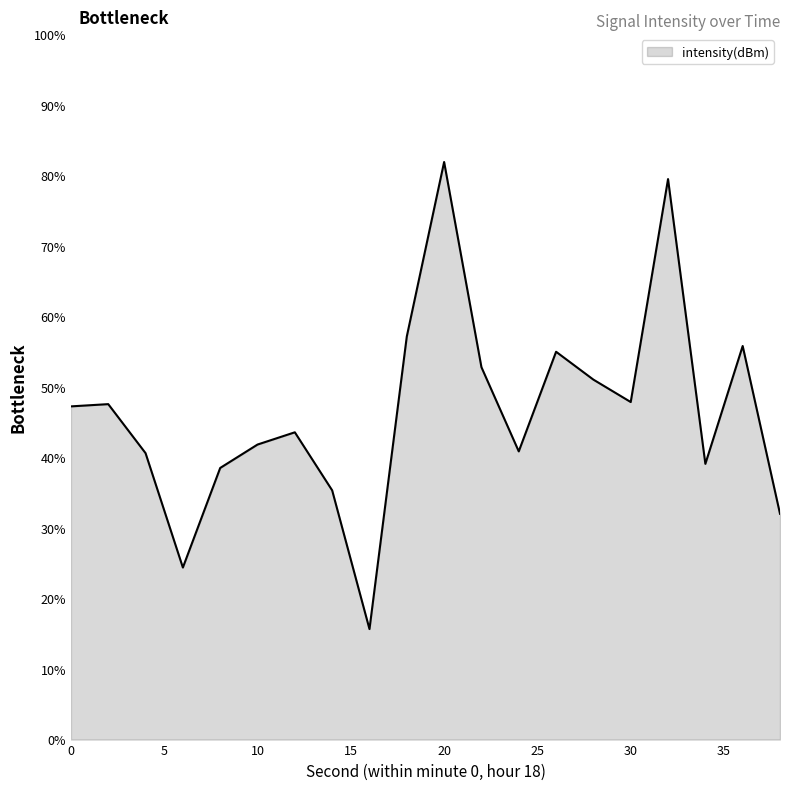

What is the difference between the maximum and minimum values?

66.2